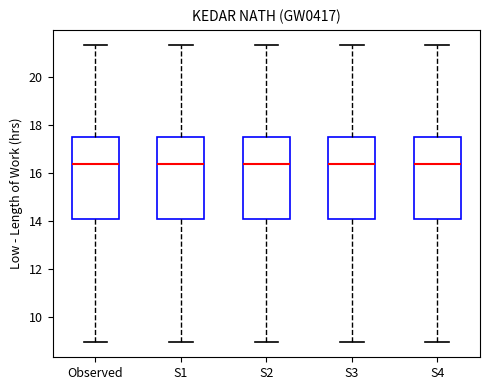

Where does the upper whisker of the box for Observed end on the y-axis? The values are not printed on the chart, so give them approximately, as read against the axis.

21.4